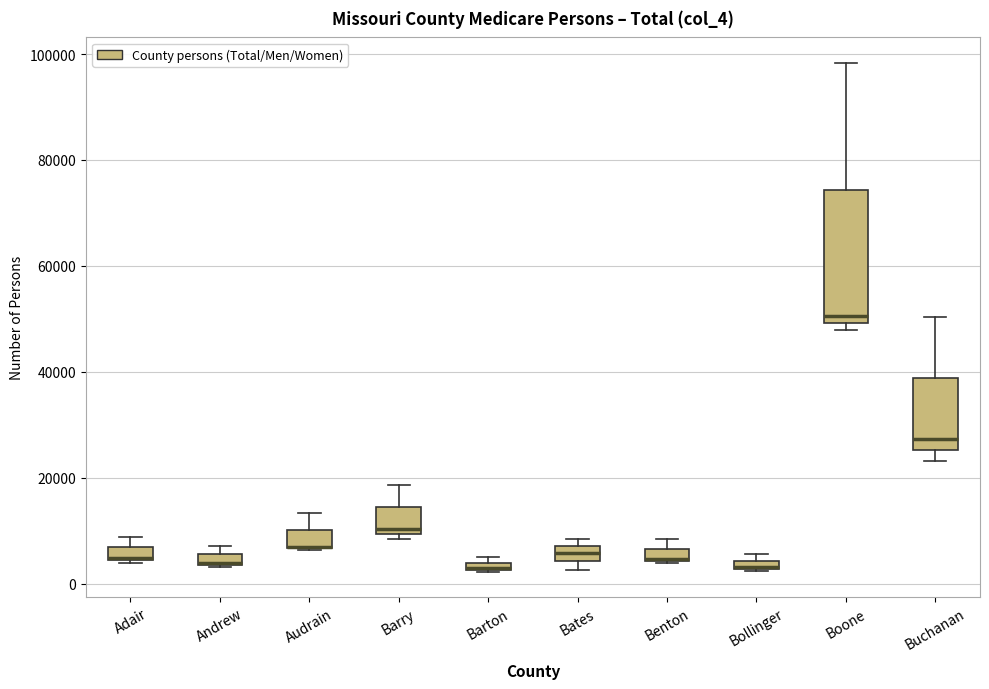

Where is the lower edge of the box for Bollinger on the y-axis? The values are not printed on the chart, so give them approximately, as read against the axis.

2000